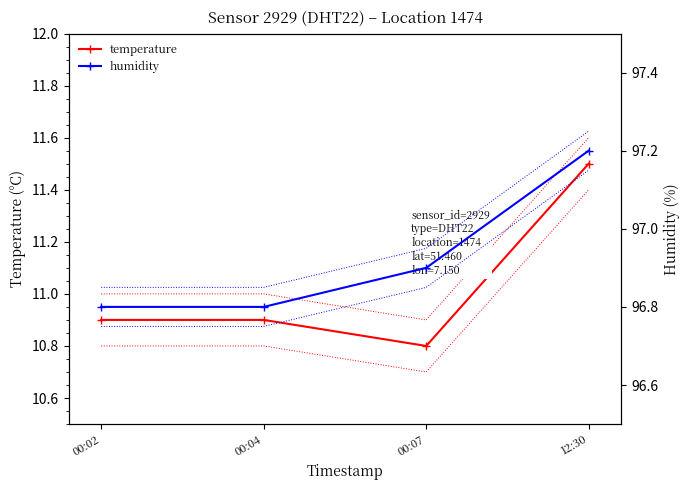

What is the difference between the humidity values at 00:07 and 00:04?

0.1